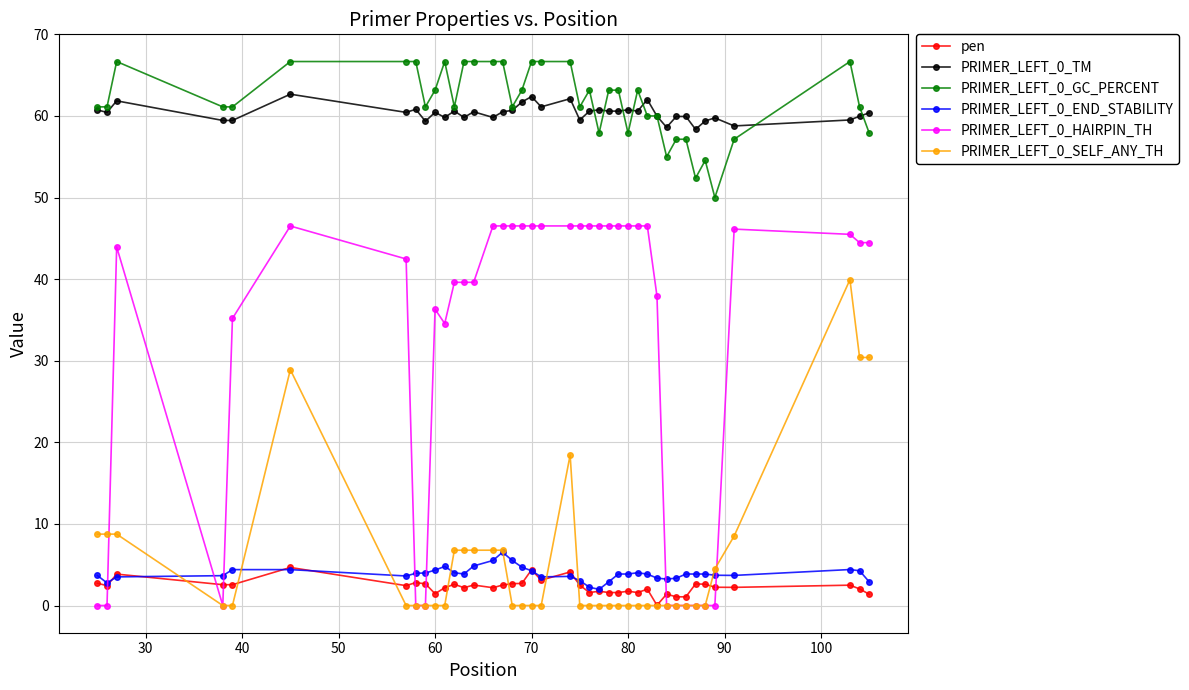

True or false: PRIMER_LEFT_0_HAIRPIN_TH has more than 2 points higher than both neighbors.

True